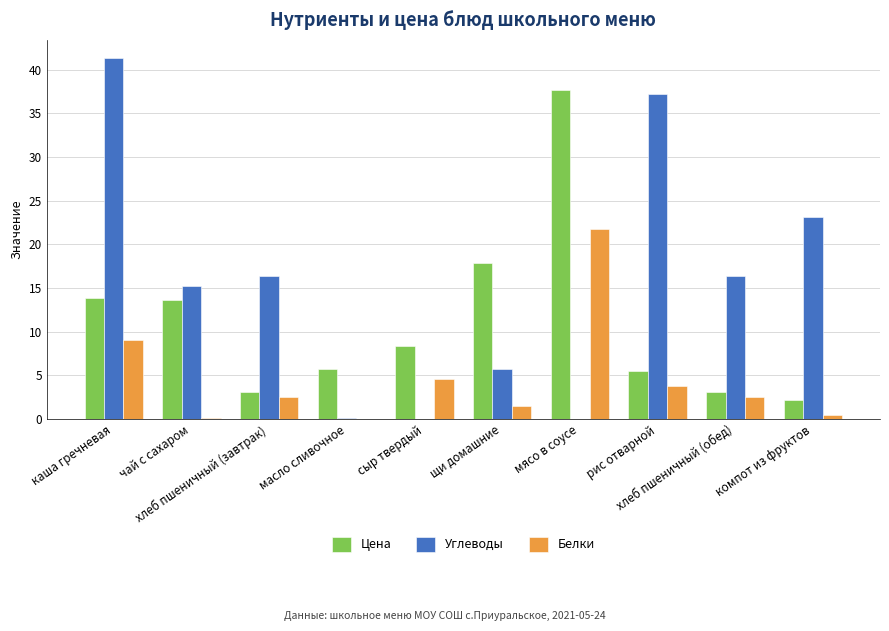

What is the maximum value for Углеводы?

41.4